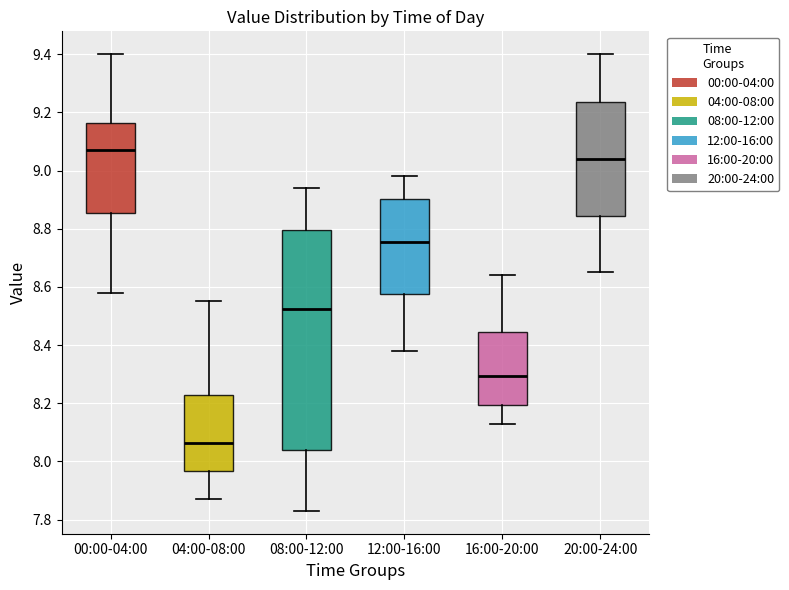

Where does the median line of the box for 12:00-16:00 sit on the y-axis? The values are not printed on the chart, so give them approximately, as read against the axis.

8.76